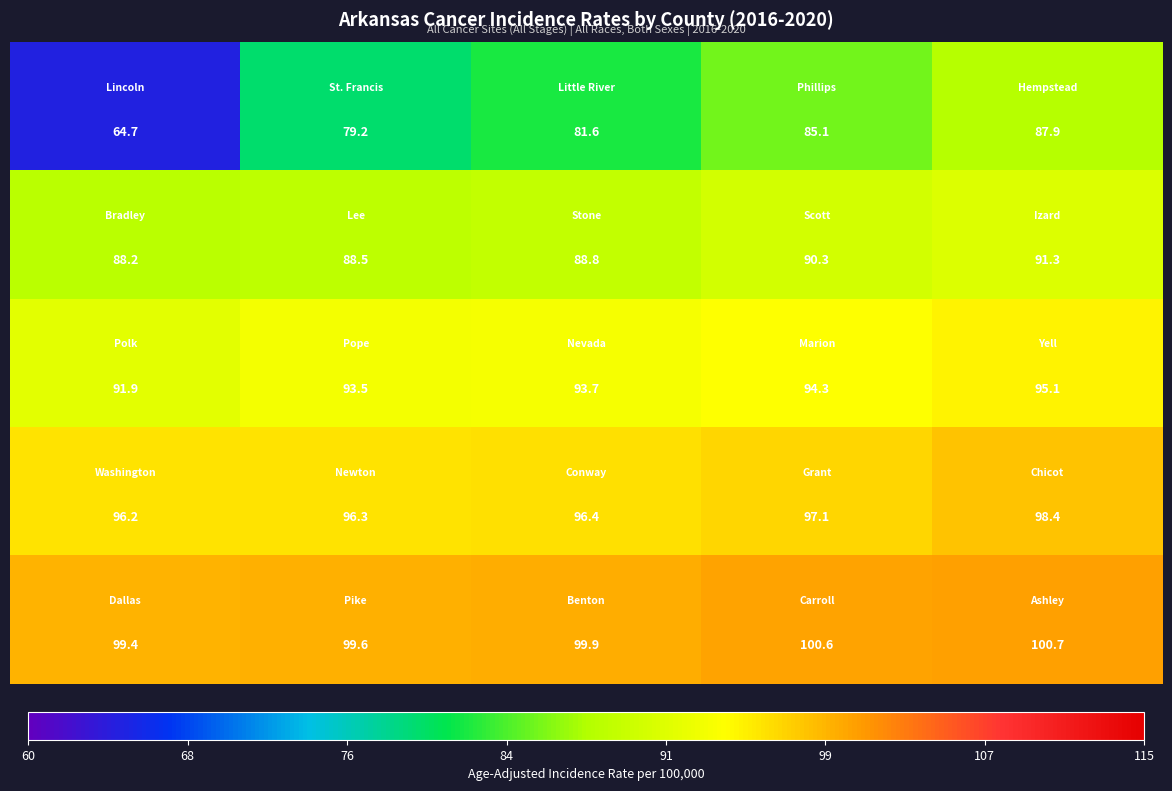

What is the smallest value displayed?

64.7